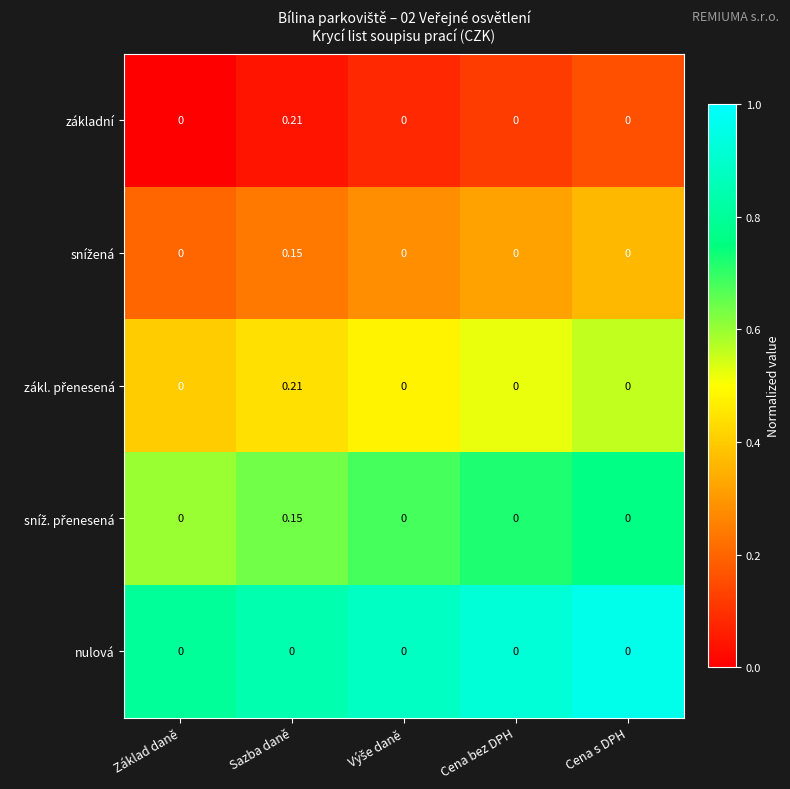

At which category is the sum across all series the highest?

Sazba daně